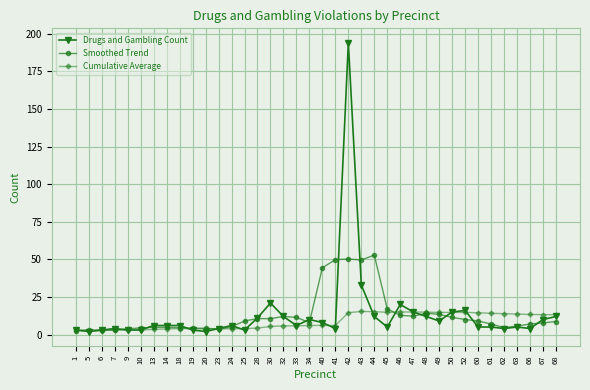

Is it true that Smoothed Trend equals 10.6 at 28?

True